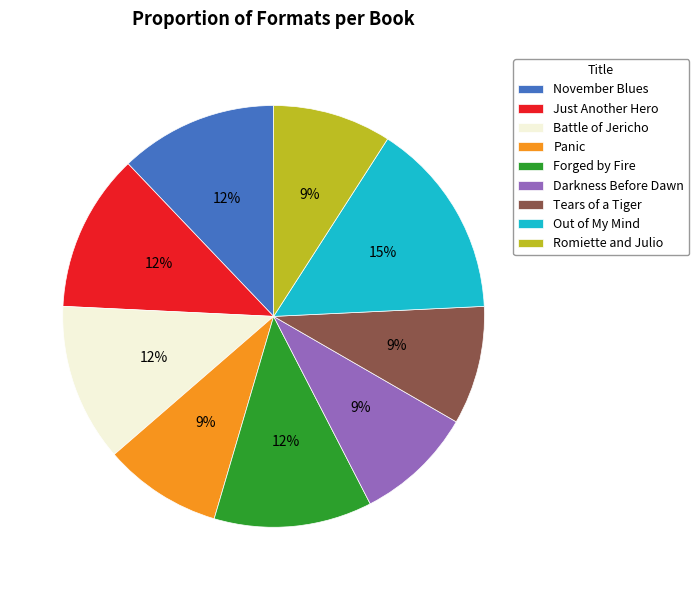

Do November Blues and Forged by Fire together represent more than half of the pie?

No